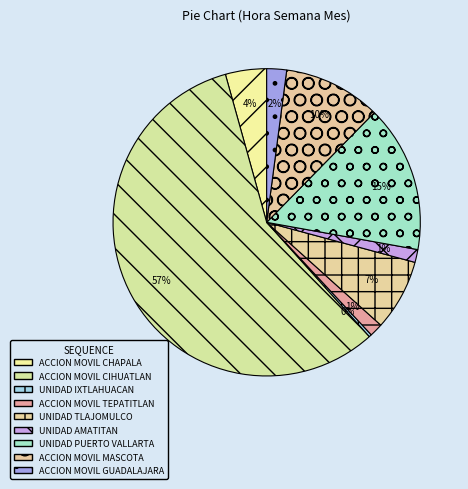

The ACCION MOVIL MASCOTA slice represents 10% of the pie. True or false?

True